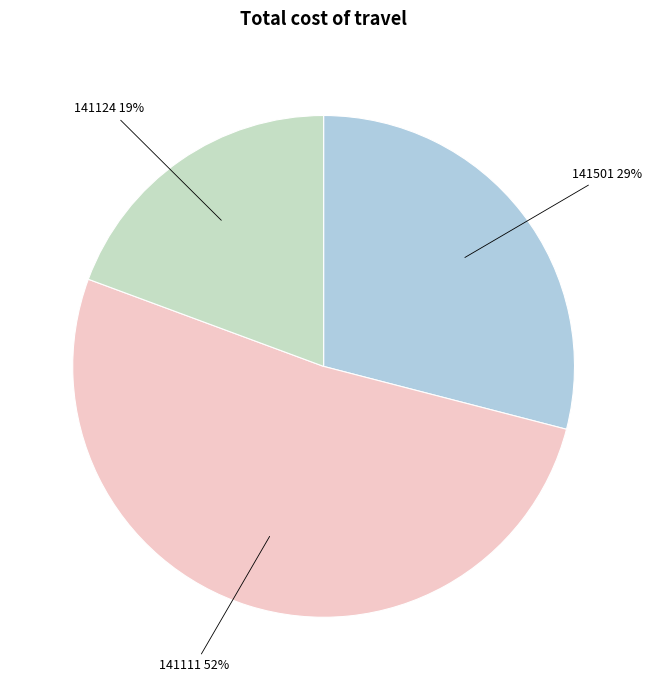

Rank the categories by value from lowest to highest.

141124, 141501, 141111